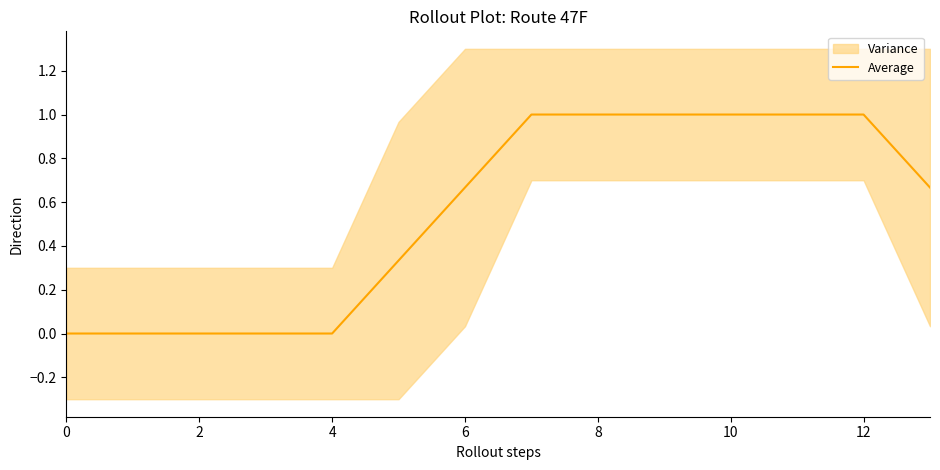

True or false: Average has a value of 1.5 at 12.

False